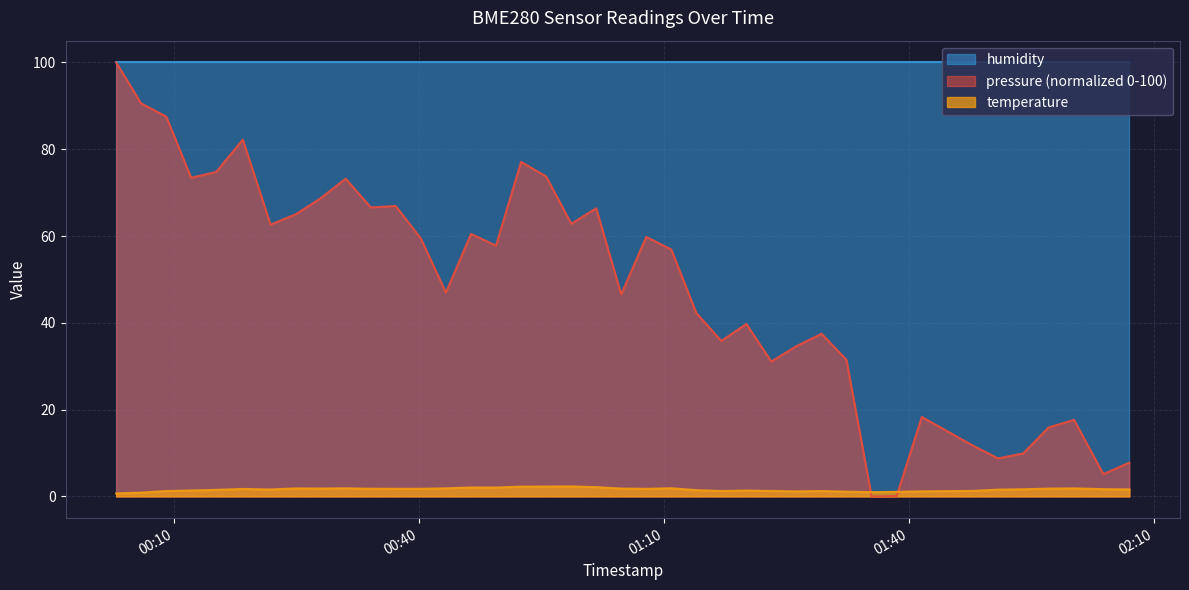

What is the maximum value shown in the chart?

100.0